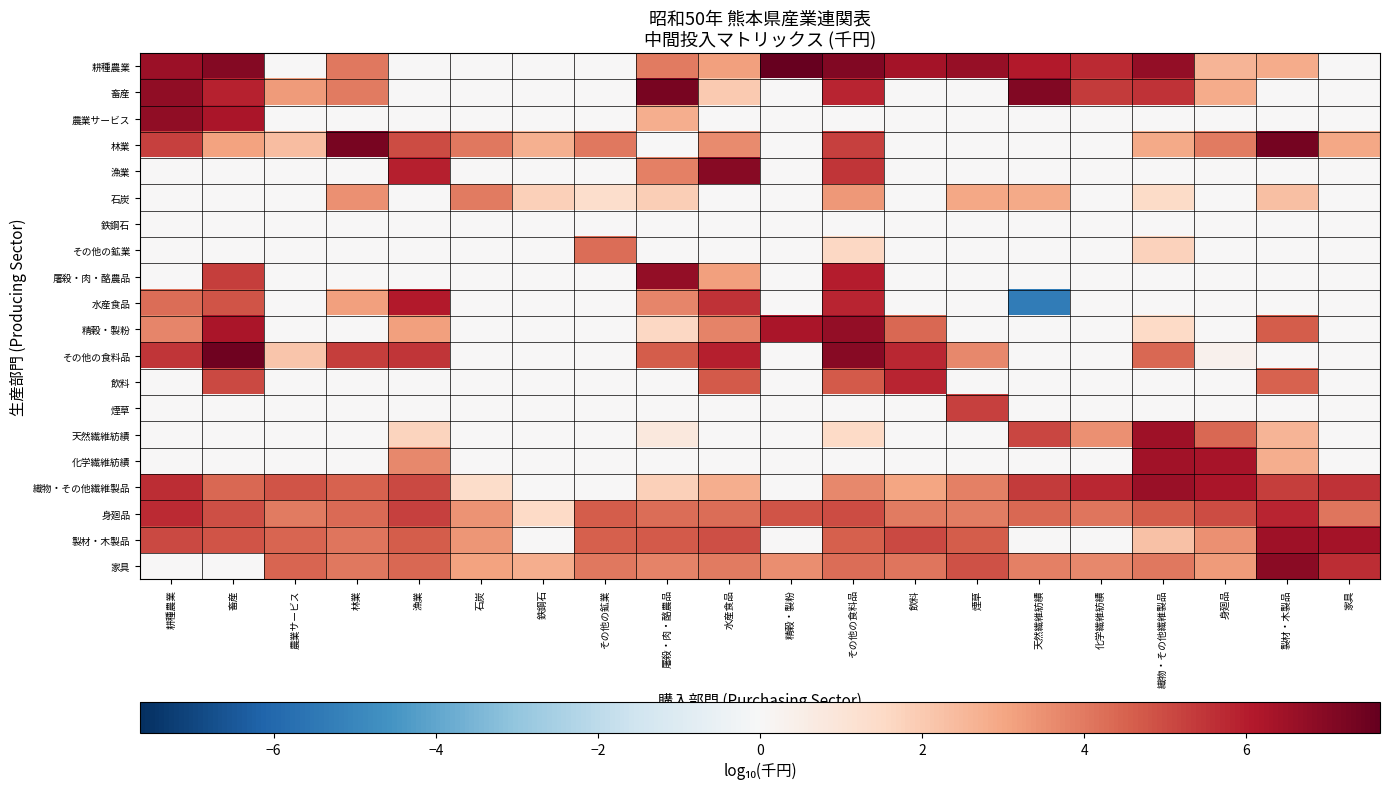

Reading left to right, transcribe all the data shown in this chart.

耕種農業: 耕種農業=6.5	畜産=7.0	農業サービス=0.0	林業=4.0	漁業=0.0	石炭=0.0	鉄鋼石=0.0	その他の鉱業=0.0	屠殺・肉・酪農品=3.9	水産食品=3.1	精穀・製粉=7.6	その他の食料品=7.1	飲料=6.4	煙草=6.7	天然繊維紡績=6.1	化学繊維紡績=5.7	織物・その他繊維製品=6.7	身廻品=2.6	製材・木製品=2.9	家具=0.0
畜産: 耕種農業=6.8	畜産=5.9	農業サービス=3.3	林業=4.0	漁業=0.0	石炭=0.0	鉄鋼石=0.0	その他の鉱業=0.0	屠殺・肉・酪農品=7.2	水産食品=2.0	精穀・製粉=0.0	その他の食料品=5.9	飲料=0.0	煙草=0.0	天然繊維紡績=7.1	化学繊維紡績=5.3	織物・その他繊維製品=5.5	身廻品=2.9	製材・木製品=0.0	家具=0.0
農業サービス: 耕種農業=6.8	畜産=6.2	農業サービス=0.0	林業=0.0	漁業=0.0	石炭=0.0	鉄鋼石=0.0	その他の鉱業=0.0	屠殺・肉・酪農品=2.8	水産食品=0.0	精穀・製粉=0.0	その他の食料品=0.0	飲料=0.0	煙草=0.0	天然繊維紡績=0.0	化学繊維紡績=0.0	織物・その他繊維製品=0.0	身廻品=0.0	製材・木製品=0.0	家具=0.0
林業: 耕種農業=5.2	畜産=3.1	農業サービス=2.4	林業=7.3	漁業=5.0	石炭=4.0	鉄鋼石=2.7	その他の鉱業=4.0	屠殺・肉・酪農品=0.0	水産食品=3.6	精穀・製粉=0.0	その他の食料品=5.2	飲料=0.0	煙草=0.0	天然繊維紡績=0.0	化学繊維紡績=0.0	織物・その他繊維製品=2.9	身廻品=4.0	製材・木製品=7.3	家具=2.9
漁業: 耕種農業=0.0	畜産=0.0	農業サービス=0.0	林業=0.0	漁業=6.0	石炭=0.0	鉄鋼石=0.0	その他の鉱業=0.0	屠殺・肉・酪農品=3.9	水産食品=6.9	精穀・製粉=0.0	その他の食料品=5.5	飲料=0.0	煙草=0.0	天然繊維紡績=0.0	化学繊維紡績=0.0	織物・その他繊維製品=0.0	身廻品=0.0	製材・木製品=0.0	家具=0.0
石炭: 耕種農業=0.0	畜産=0.0	農業サービス=0.0	林業=3.5	漁業=0.0	石炭=4.0	鉄鋼石=1.8	その他の鉱業=1.3	屠殺・肉・酪農品=1.9	水産食品=0.0	精穀・製粉=0.0	その他の食料品=3.3	飲料=0.0	煙草=2.9	天然繊維紡績=2.9	化学繊維紡績=0.0	織物・その他繊維製品=1.5	身廻品=0.0	製材・木製品=2.3	家具=0.0
鉄鋼石: 耕種農業=0.0	畜産=0.0	農業サービス=0.0	林業=0.0	漁業=0.0	石炭=0.0	鉄鋼石=0.0	その他の鉱業=0.0	屠殺・肉・酪農品=0.0	水産食品=0.0	精穀・製粉=0.0	その他の食料品=0.0	飲料=0.0	煙草=0.0	天然繊維紡績=0.0	化学繊維紡績=0.0	織物・その他繊維製品=0.0	身廻品=0.0	製材・木製品=0.0	家具=0.0
その他の鉱業: 耕種農業=0.0	畜産=0.0	農業サービス=0.0	林業=0.0	漁業=0.0	石炭=0.0	鉄鋼石=0.0	その他の鉱業=4.3	屠殺・肉・酪農品=0.0	水産食品=0.0	精穀・製粉=0.0	その他の食料品=1.6	飲料=0.0	煙草=0.0	天然繊維紡績=0.0	化学繊維紡績=0.0	織物・その他繊維製品=1.8	身廻品=0.0	製材・木製品=0.0	家具=0.0
屠殺・肉・酪農品: 耕種農業=0.0	畜産=5.3	農業サービス=0.0	林業=0.0	漁業=0.0	石炭=0.0	鉄鋼石=0.0	その他の鉱業=0.0	屠殺・肉・酪農品=6.7	水産食品=3.1	精穀・製粉=0.0	その他の食料品=6.0	飲料=0.0	煙草=0.0	天然繊維紡績=0.0	化学繊維紡績=0.0	織物・その他繊維製品=0.0	身廻品=0.0	製材・木製品=0.0	家具=0.0
水産食品: 耕種農業=4.3	畜産=4.8	農業サービス=0.0	林業=3.1	漁業=6.1	石炭=0.0	鉄鋼石=0.0	その他の鉱業=0.0	屠殺・肉・酪農品=3.7	水産食品=5.5	精穀・製粉=0.0	その他の食料品=5.8	飲料=0.0	煙草=0.0	天然繊維紡績=-5.4	化学繊維紡績=0.0	織物・その他繊維製品=0.0	身廻品=0.0	製材・木製品=0.0	家具=0.0
精穀・製粉: 耕種農業=3.8	畜産=6.3	農業サービス=0.0	林業=0.0	漁業=3.1	石炭=0.0	鉄鋼石=0.0	その他の鉱業=0.0	屠殺・肉・酪農品=1.6	水産食品=3.8	精穀・製粉=6.2	その他の食料品=6.7	飲料=4.4	煙草=0.0	天然繊維紡績=0.0	化学繊維紡績=0.0	織物・その他繊維製品=1.5	身廻品=0.0	製材・木製品=4.6	家具=0.0
その他の食料品: 耕種農業=5.5	畜産=7.5	農業サービス=2.1	林業=5.3	漁業=5.5	石炭=0.0	鉄鋼石=0.0	その他の鉱業=0.0	屠殺・肉・酪農品=4.6	水産食品=5.9	精穀・製粉=0.0	その他の食料品=7.0	飲料=5.8	煙草=3.7	天然繊維紡績=0.0	化学繊維紡績=0.0	織物・その他繊維製品=4.4	身廻品=0.3	製材・木製品=0.0	家具=0.0
飲料: 耕種農業=0.0	畜産=5.1	農業サービス=0.0	林業=0.0	漁業=0.0	石炭=0.0	鉄鋼石=0.0	その他の鉱業=0.0	屠殺・肉・酪農品=0.0	水産食品=4.7	精穀・製粉=0.0	その他の食料品=4.7	飲料=5.8	煙草=0.0	天然繊維紡績=0.0	化学繊維紡績=0.0	織物・その他繊維製品=0.0	身廻品=0.0	製材・木製品=4.5	家具=0.0
煙草: 耕種農業=0.0	畜産=0.0	農業サービス=0.0	林業=0.0	漁業=0.0	石炭=0.0	鉄鋼石=0.0	その他の鉱業=0.0	屠殺・肉・酪農品=0.0	水産食品=0.0	精穀・製粉=0.0	その他の食料品=0.0	飲料=0.0	煙草=5.2	天然繊維紡績=0.0	化学繊維紡績=0.0	織物・その他繊維製品=0.0	身廻品=0.0	製材・木製品=0.0	家具=0.0
天然繊維紡績: 耕種農業=0.0	畜産=0.0	農業サービス=0.0	林業=0.0	漁業=1.7	石炭=0.0	鉄鋼石=0.0	その他の鉱業=0.0	屠殺・肉・酪農品=0.8	水産食品=0.0	精穀・製粉=0.0	その他の食料品=1.5	飲料=0.0	煙草=0.0	天然繊維紡績=5.1	化学繊維紡績=3.5	織物・その他繊維製品=6.5	身廻品=4.4	製材・木製品=2.6	家具=0.0
化学繊維紡績: 耕種農業=0.0	畜産=0.0	農業サービス=0.0	林業=0.0	漁業=3.7	石炭=0.0	鉄鋼石=0.0	その他の鉱業=0.0	屠殺・肉・酪農品=0.0	水産食品=0.0	精穀・製粉=0.0	その他の食料品=0.0	飲料=0.0	煙草=0.0	天然繊維紡績=0.0	化学繊維紡績=0.0	織物・その他繊維製品=6.4	身廻品=6.3	製材・木製品=2.8	家具=0.0
織物・その他繊維製品: 耕種農業=5.7	畜産=4.4	農業サービス=4.8	林業=4.5	漁業=5.1	石炭=1.4	鉄鋼石=0.0	その他の鉱業=0.0	屠殺・肉・酪農品=1.8	水産食品=2.8	精穀・製粉=0.0	その他の食料品=3.7	飲料=3.0	煙草=3.9	天然繊維紡績=5.3	化学繊維紡績=5.8	織物・その他繊維製品=6.6	身廻品=6.2	製材・木製品=5.3	家具=5.5
身廻品: 耕種農業=5.7	畜産=4.9	農業サービス=4.0	林業=4.3	漁業=5.3	石炭=3.4	鉄鋼石=1.5	その他の鉱業=4.7	屠殺・肉・酪農品=4.3	水産食品=4.3	精穀・製粉=4.8	その他の食料品=5.0	飲料=4.0	煙草=3.9	天然繊維紡績=4.4	化学繊維紡績=4.1	織物・その他繊維製品=4.6	身廻品=5.0	製材・木製品=5.8	家具=4.1
製材・木製品: 耕種農業=5.1	畜産=4.8	農業サービス=4.4	林業=4.1	漁業=4.6	石炭=3.4	鉄鋼石=0.0	その他の鉱業=4.6	屠殺・肉・酪農品=4.7	水産食品=4.9	精穀・製粉=0.0	その他の食料品=4.5	飲料=5.1	煙草=4.6	天然繊維紡績=0.0	化学繊維紡績=0.0	織物・その他繊維製品=2.3	身廻品=3.5	製材・木製品=6.5	家具=6.4
家具: 耕種農業=0.0	畜産=0.0	農業サービス=4.5	林業=4.1	漁業=4.4	石炭=3.1	鉄鋼石=2.8	その他の鉱業=4.0	屠殺・肉・酪農品=3.8	水産食品=4.0	精穀・製粉=3.6	その他の食料品=4.3	飲料=4.1	煙草=4.9	天然繊維紡績=3.9	化学繊維紡績=3.7	織物・その他繊維製品=4.0	身廻品=3.3	製材・木製品=6.9	家具=5.6